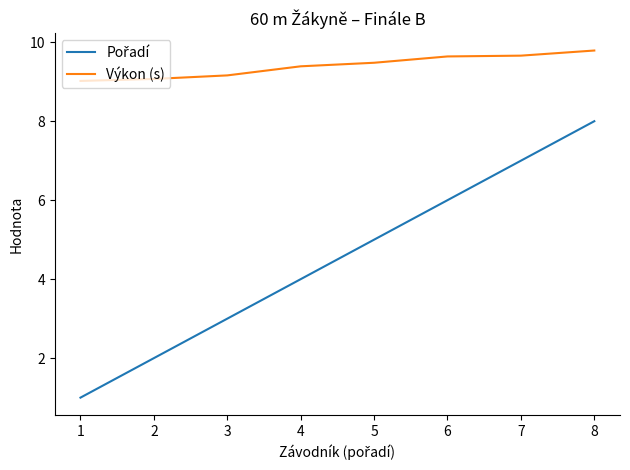

What is the smallest value displayed?

1.0